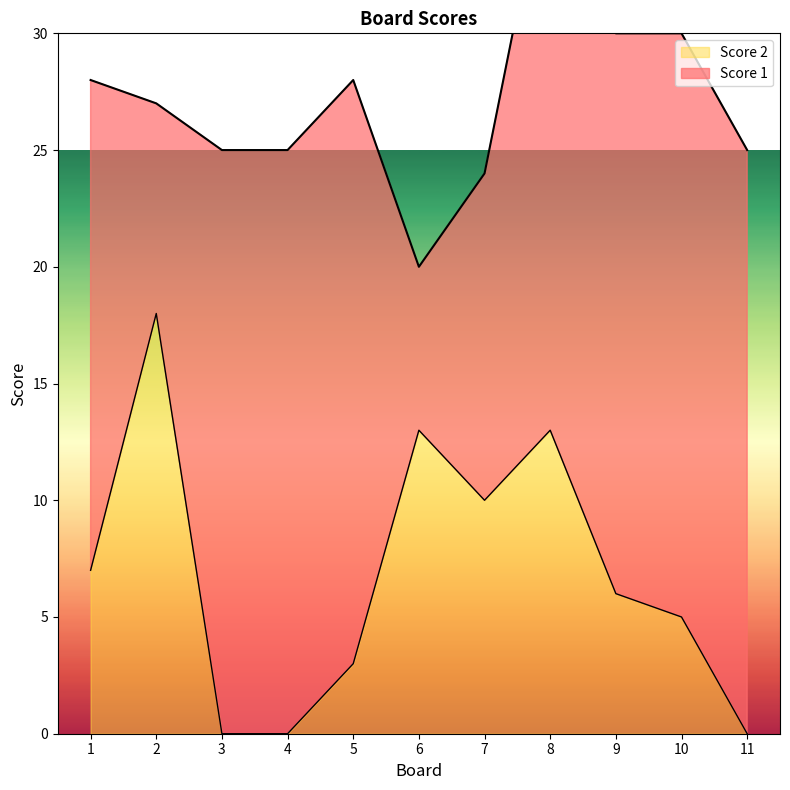

At which label does the data first exceed 6?

1